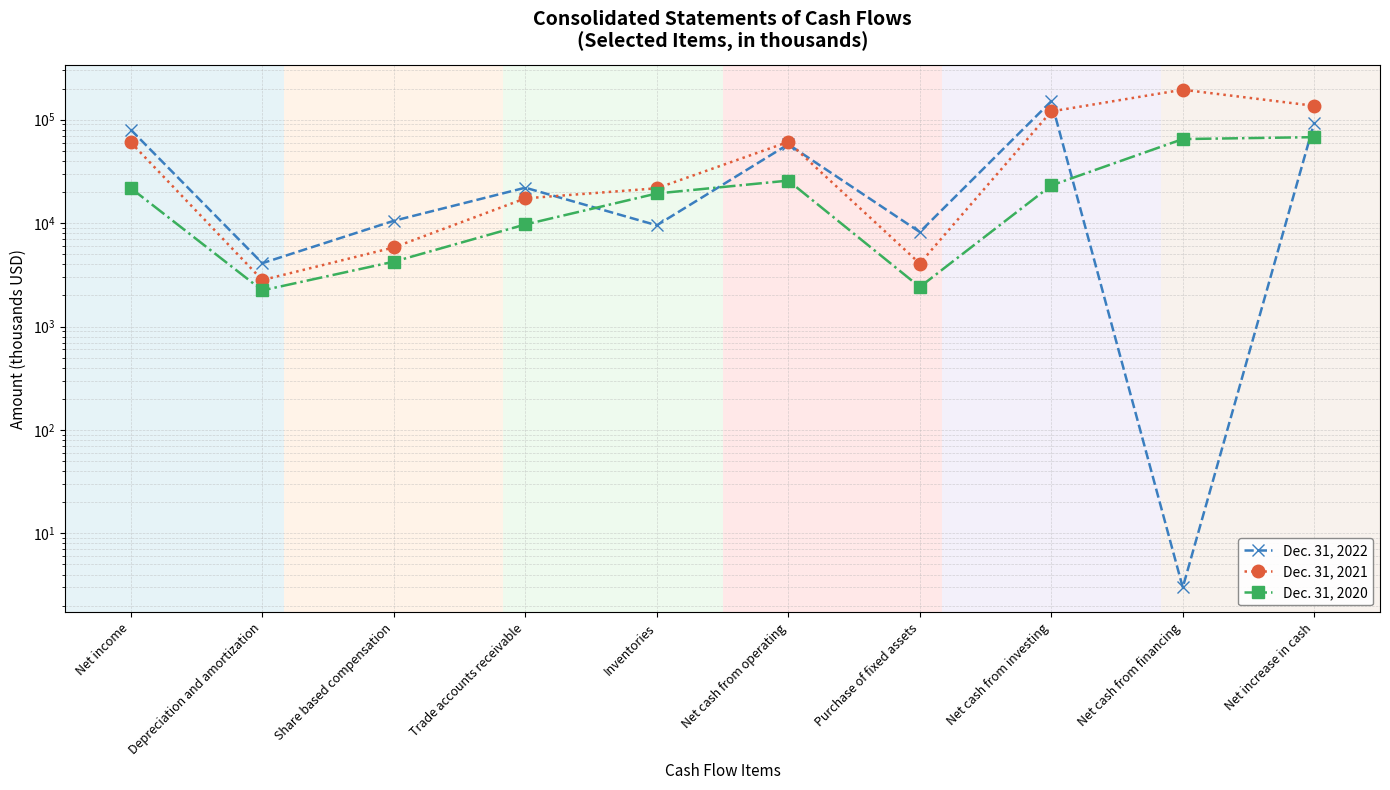

Reading right to left, extract all data points from this chart.

Dec. 31, 2022: Net increase in cash=93787	Net cash from financing=3	Net cash from investing=150794	Purchase of fixed assets=8197	Net cash from operating=57799	Inventories=9518	Trade accounts receivable=21984	Share based compensation=10523	Depreciation and amortization=4094	Net income=79949
Dec. 31, 2021: Net increase in cash=136128	Net cash from financing=194801	Net cash from investing=120176	Purchase of fixed assets=4065	Net cash from operating=60957	Inventories=21702	Trade accounts receivable=17338	Share based compensation=5815	Depreciation and amortization=2811	Net income=60277
Dec. 31, 2020: Net increase in cash=67768	Net cash from financing=64917	Net cash from investing=23126	Purchase of fixed assets=2410	Net cash from operating=25752	Inventories=19330	Trade accounts receivable=9696	Share based compensation=4235	Depreciation and amortization=2234	Net income=21778